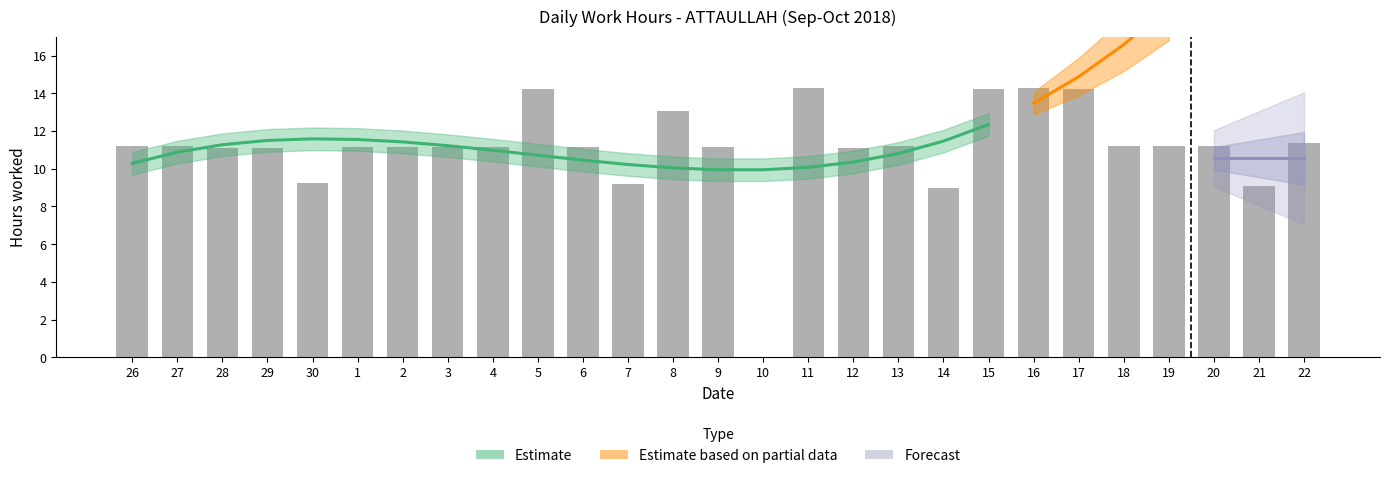

At which label does the data first exceed 11?

26